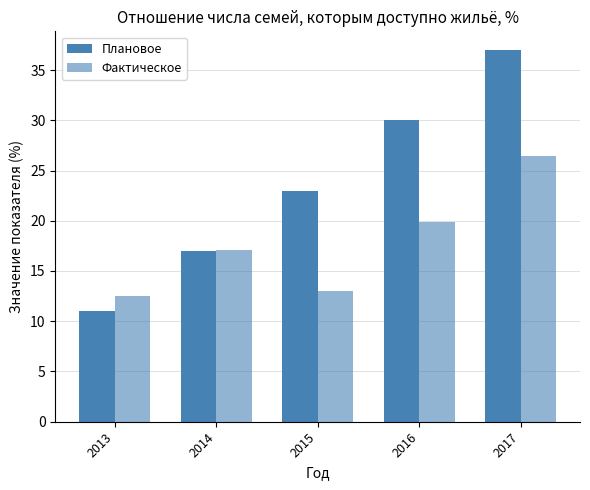

Reading left to right, transcribe all the data shown in this chart.

Плановое: 11.0	17.0	23.0	30.0	37.0
Фактическое: 12.5	17.1	13.0	19.9	26.4